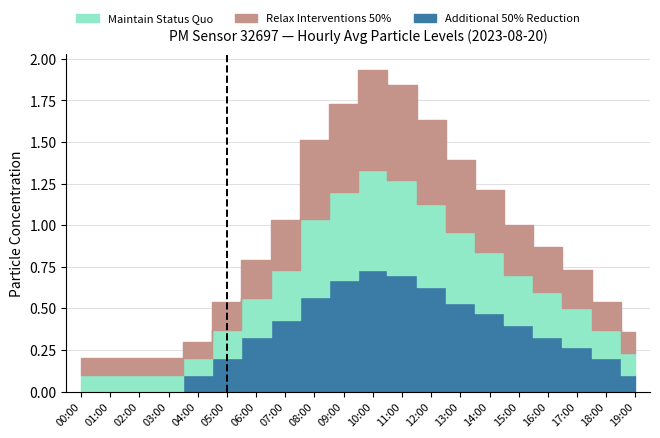

Which label corresponds to the smallest value in the chart?

00:00